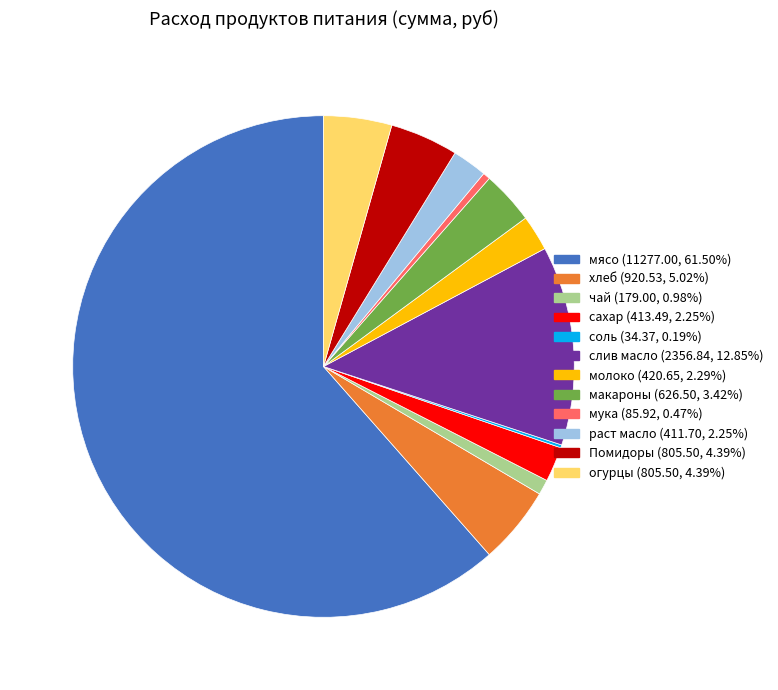

Does Помидоры represent more than half of the total?

No